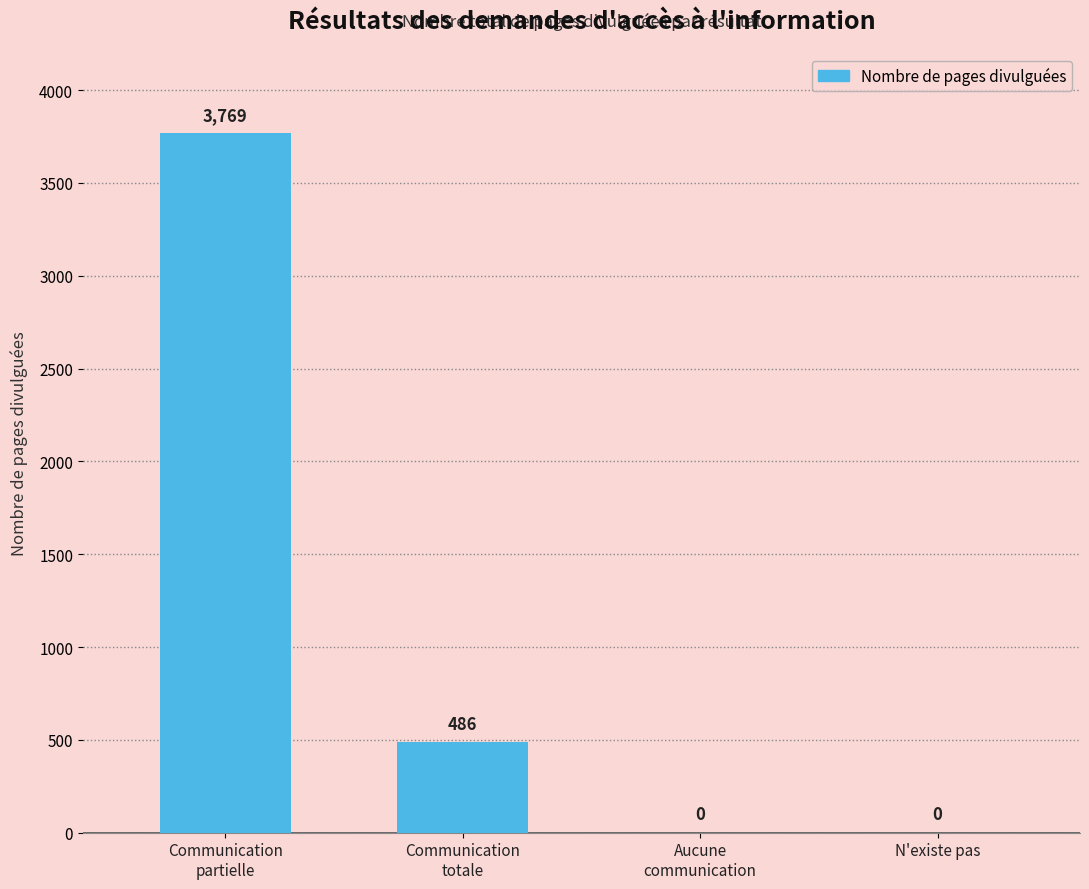

True or false: the data shows 0 at N'existe pas.

True